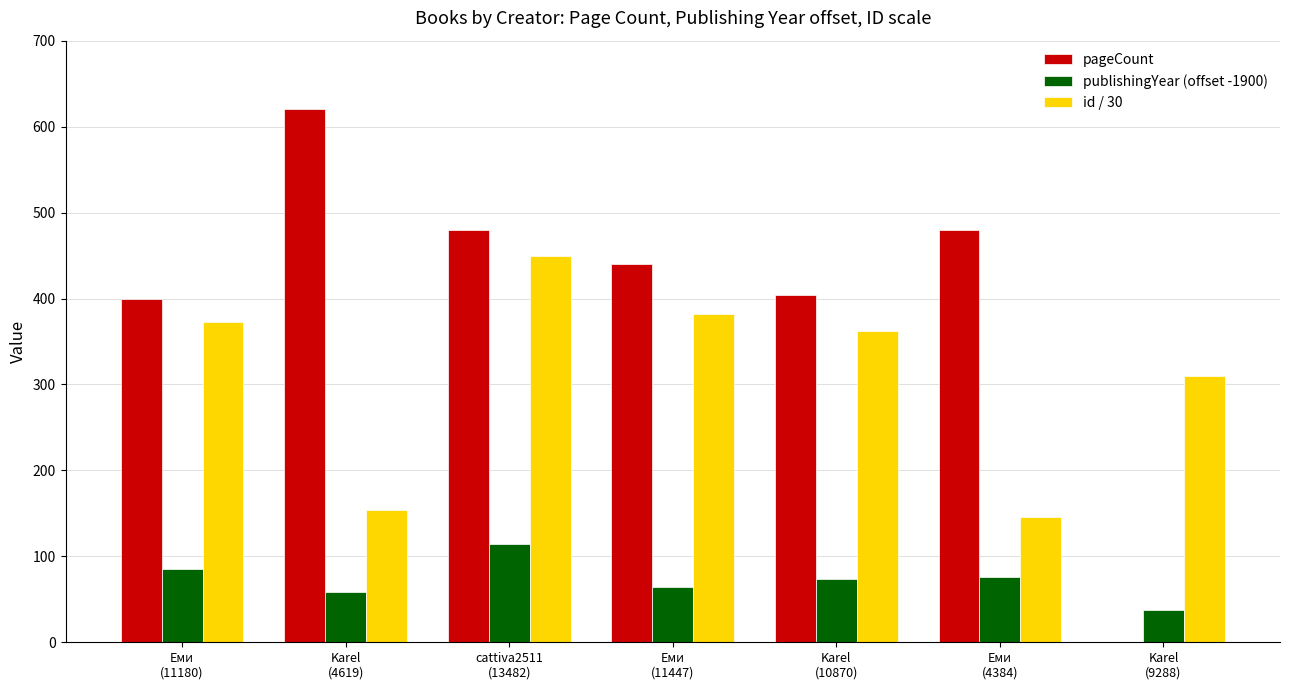

Which series has the largest total across all categories?

pageCount